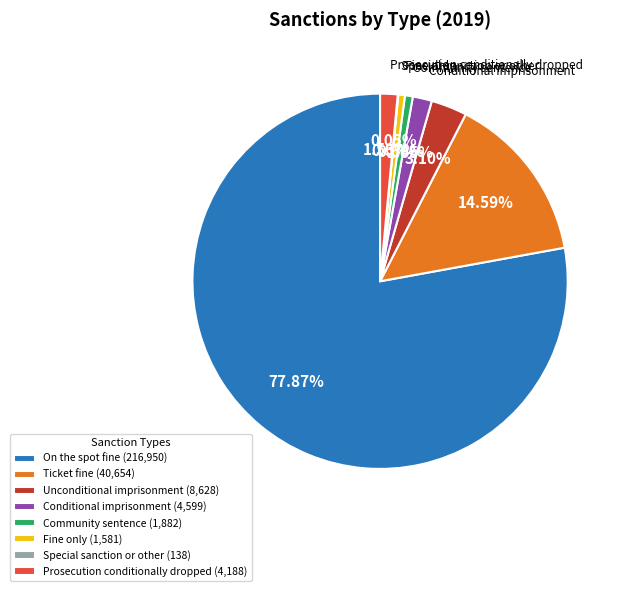

Which has a higher value, Ticket fine (40,654) or Community sentence (1,882)?

Ticket fine (40,654)